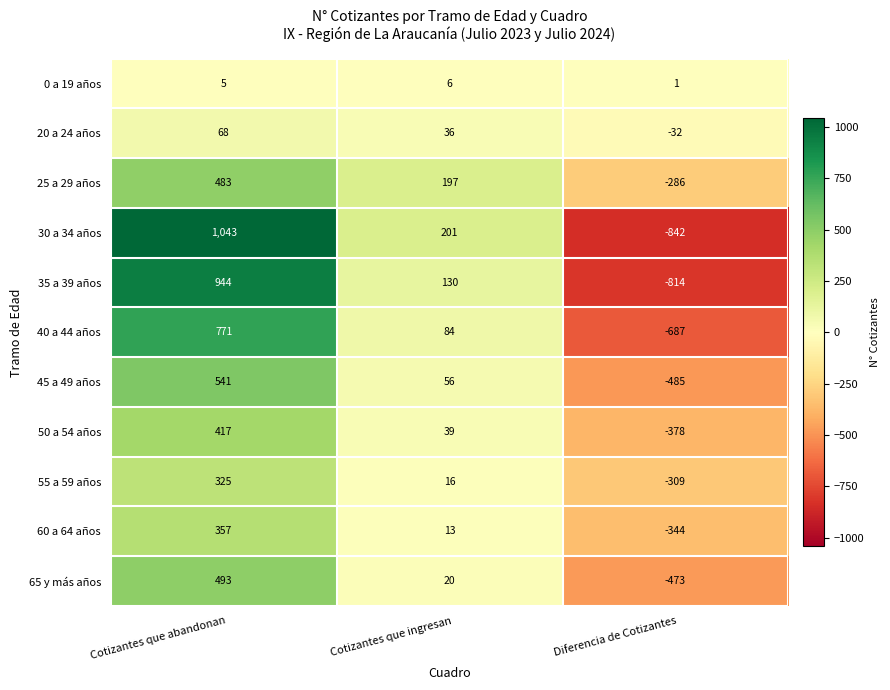

How many categories are shown in the chart?

3